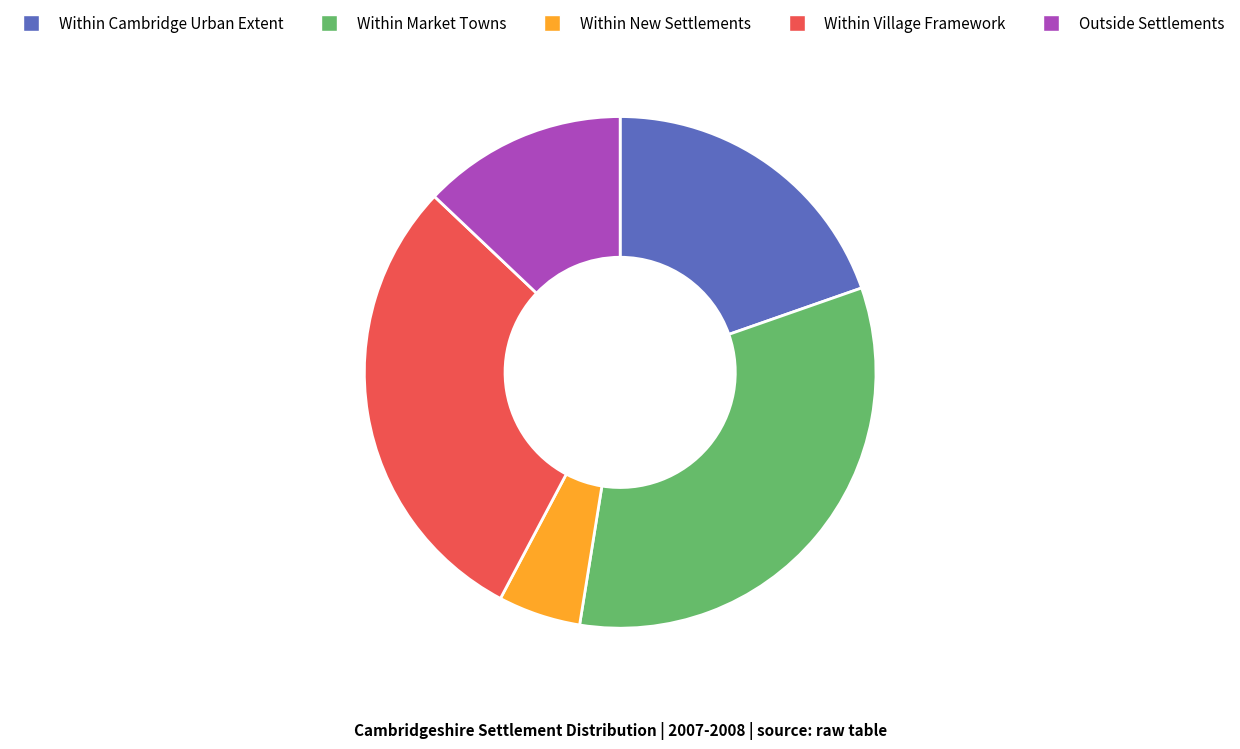

Rank the categories by value from lowest to highest.

Within New Settlements, Outside Settlements, Within Cambridge Urban Extent, Within Village Framework, Within Market Towns